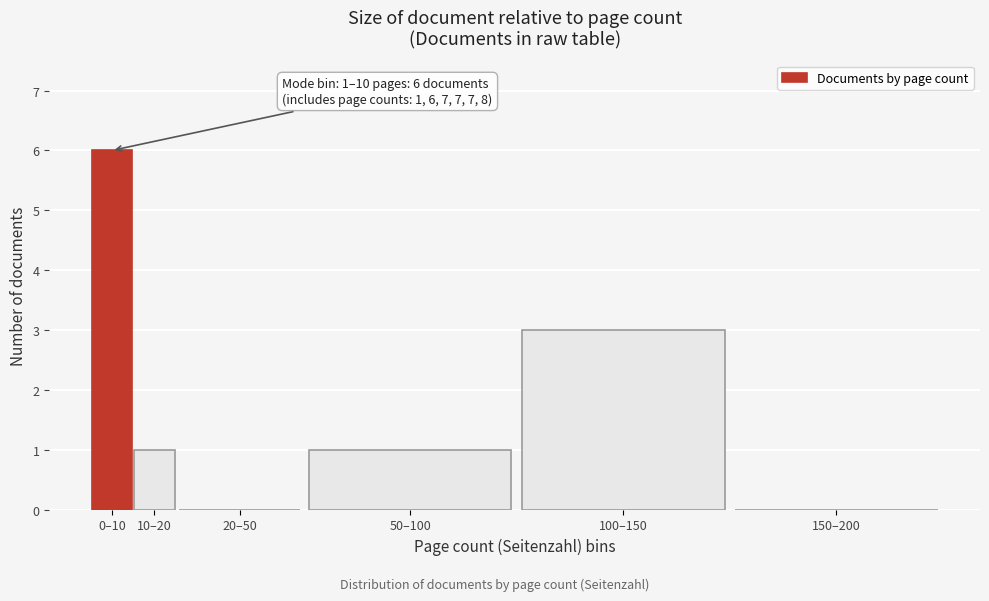

Reading left to right, list all the values displayed in this chart.

0–10=6	10–20=1	20–50=0	50–100=1	100–150=3	150–200=0